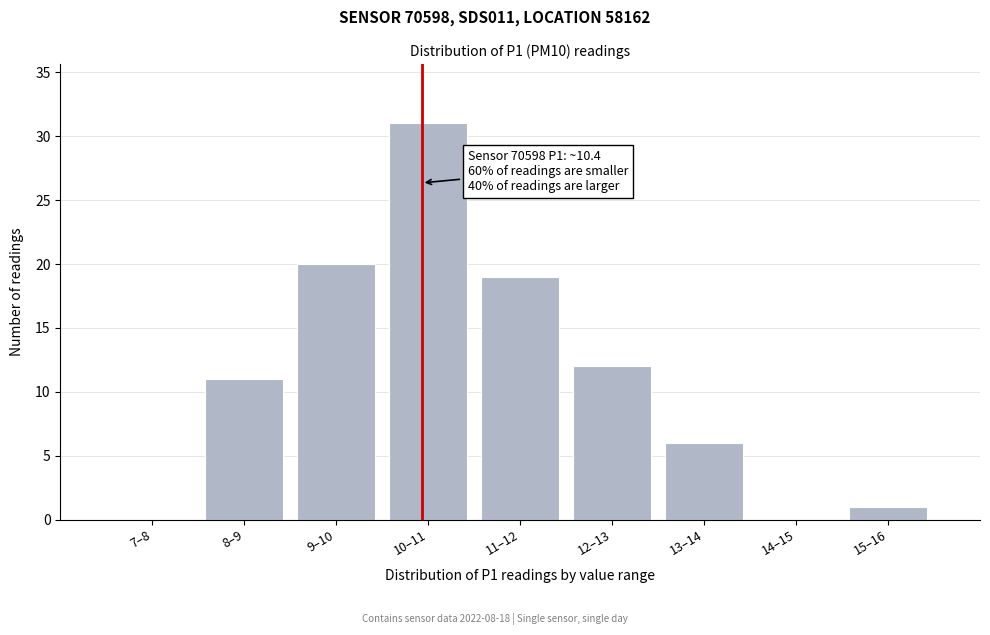

Reading right to left, extract all data points from this chart.

15–16=1	14–15=0	13–14=6	12–13=12	11–12=19	10–11=31	9–10=20	8–9=11	7–8=0